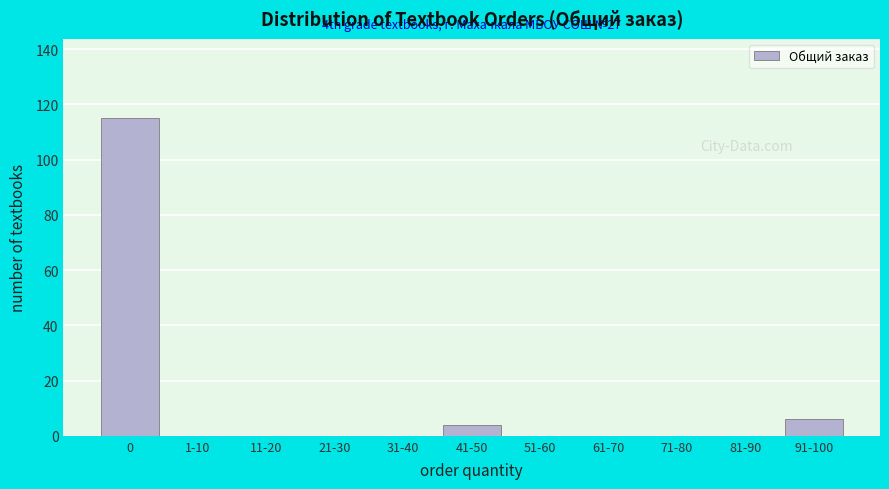

Reading left to right, list all the values displayed in this chart.

0=115	1-10=0	11-20=0	21-30=0	31-40=0	41-50=4	51-60=0	61-70=0	71-80=0	81-90=0	91-100=6